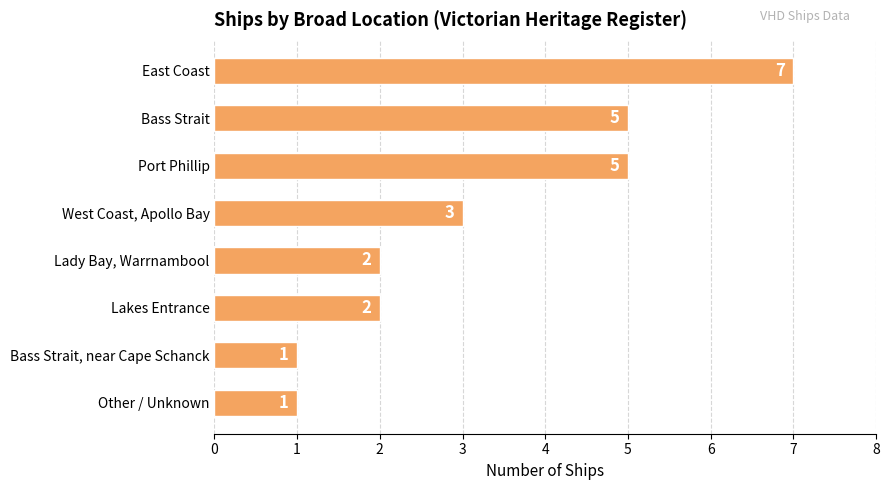

Count the values in the range 2 to 5.

5